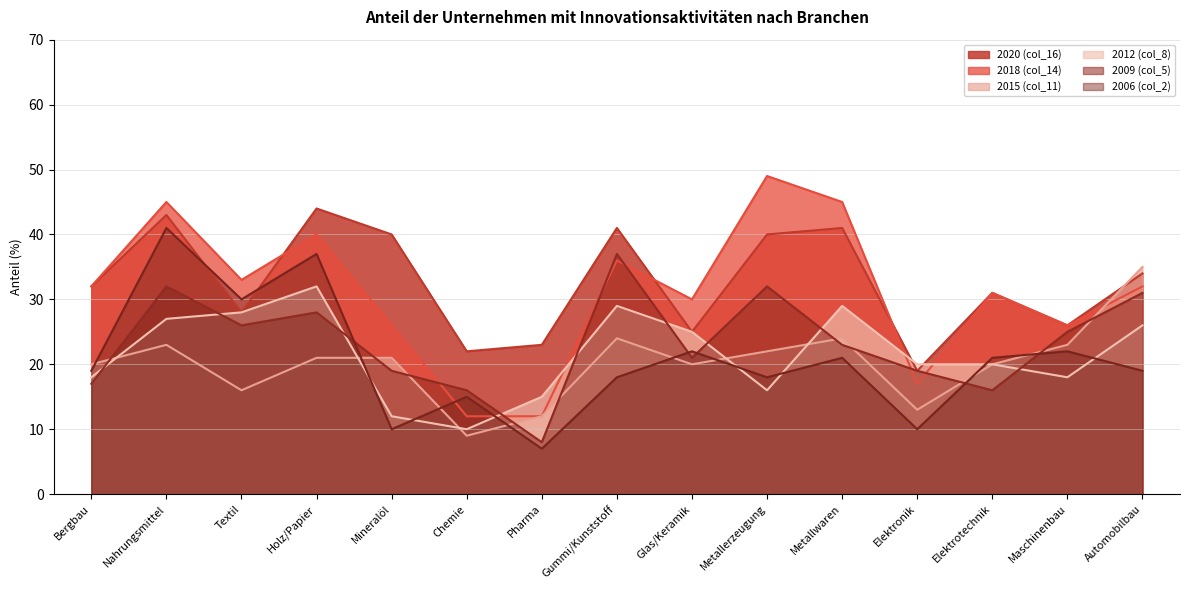

After their last crossing, which series has the higher values: 2018 (col_14) or 2006 (col_2)?

2018 (col_14)